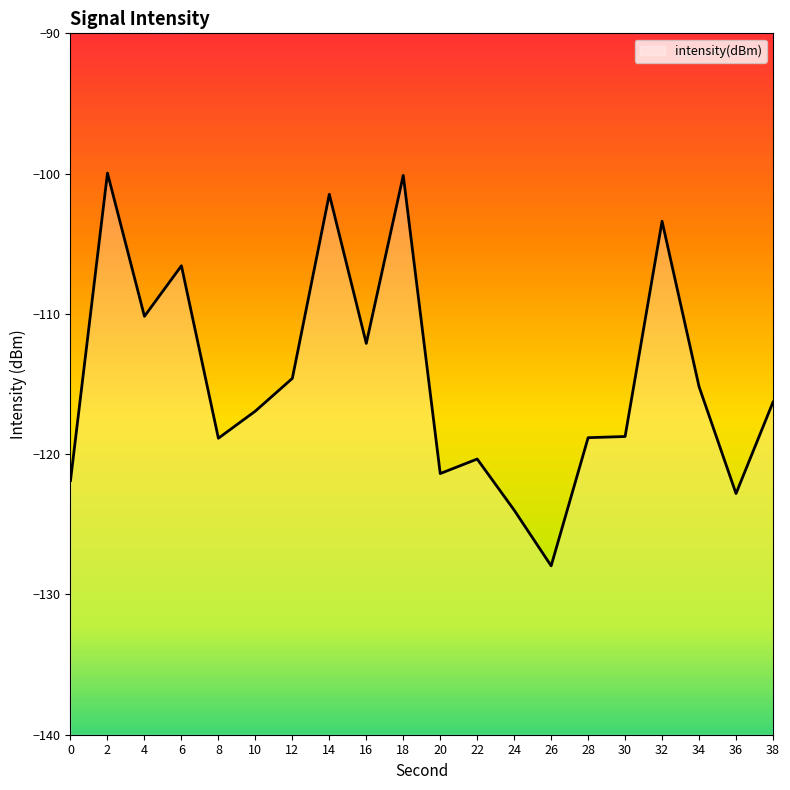

How many lines are shown in the chart?

1